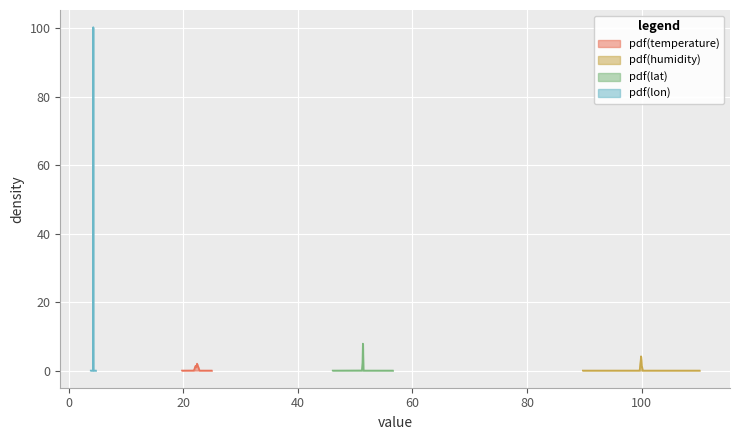

Count the number of categories in the chart.

40